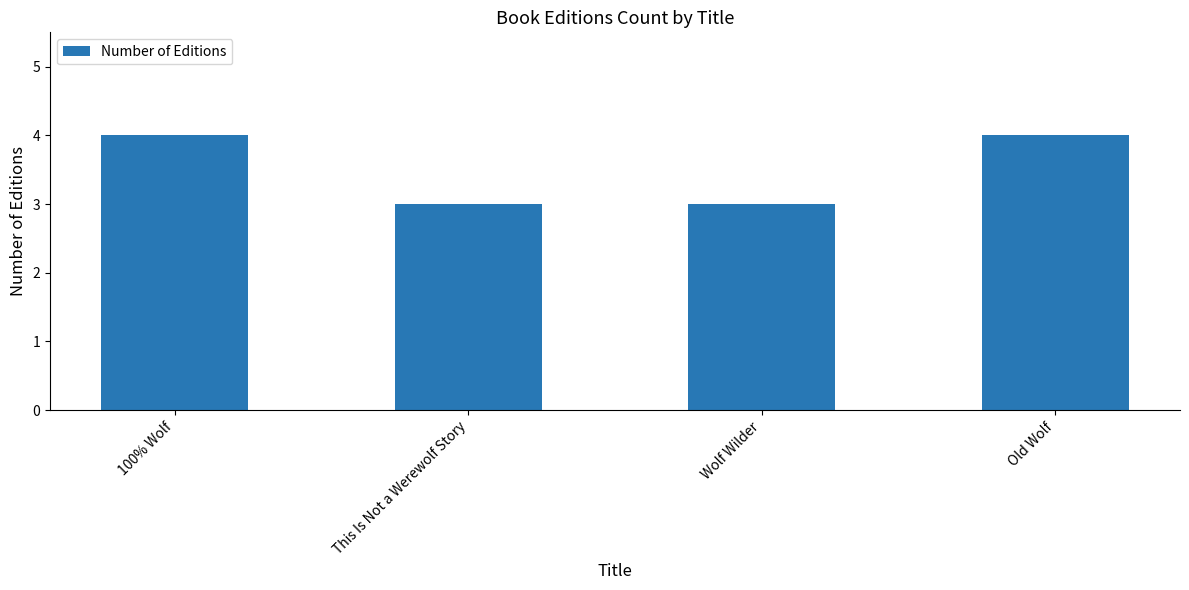

Which has a higher value, 100% Wolf or This Is Not a Werewolf Story?

100% Wolf